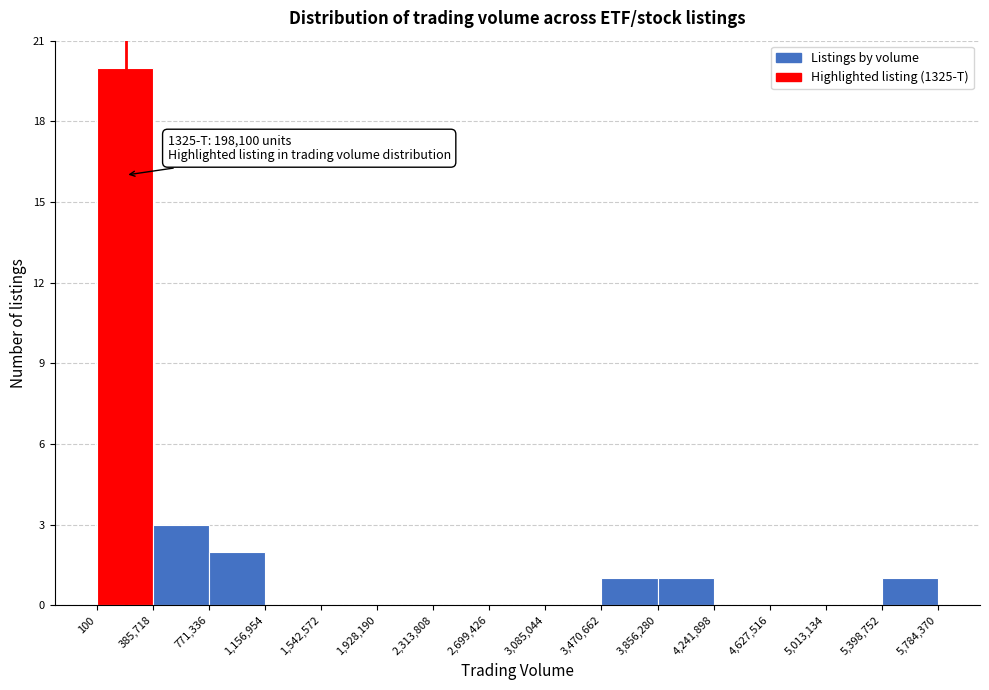

Which range on the x-axis has the tallest bar?

100 to 385,718